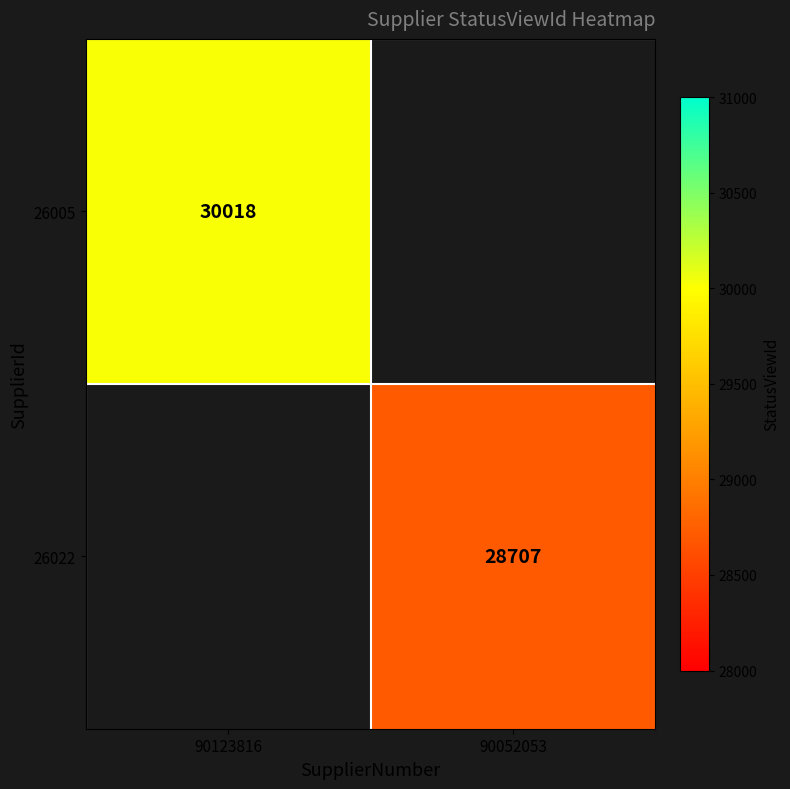

What is the minimum value shown in the chart?

28707.0